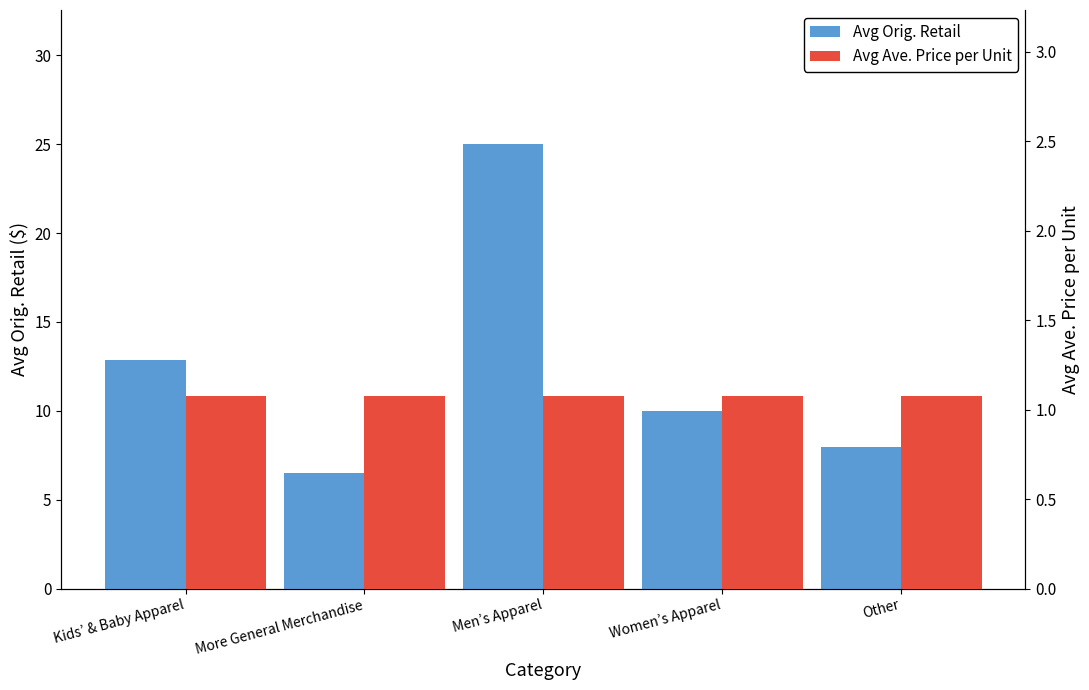

What is the difference between the Avg Orig. Retail values at Women’s Apparel and Other?

2.0